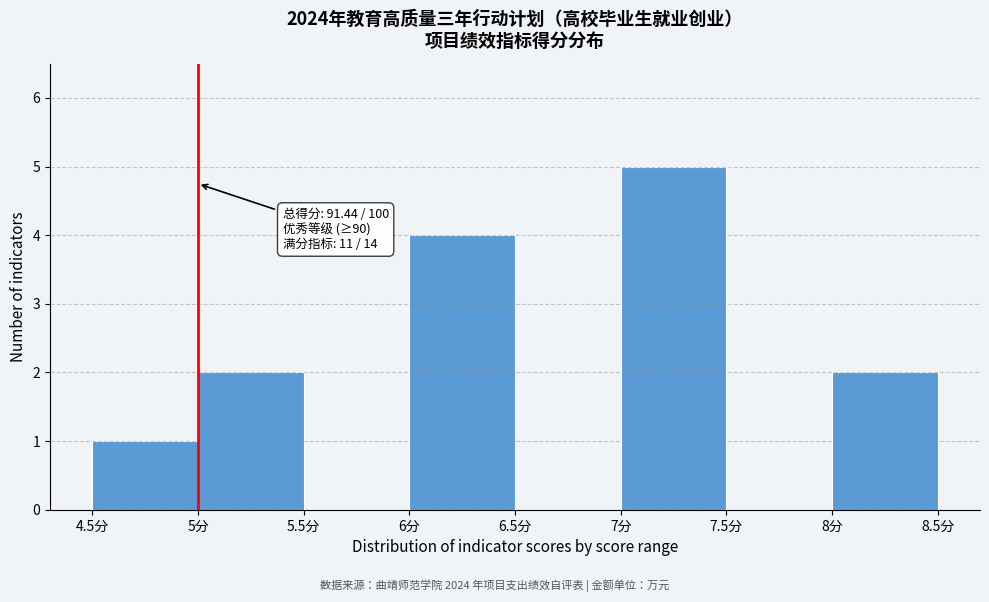

Over which range of the x-axis is the bar tallest?

7.0 to 7.5